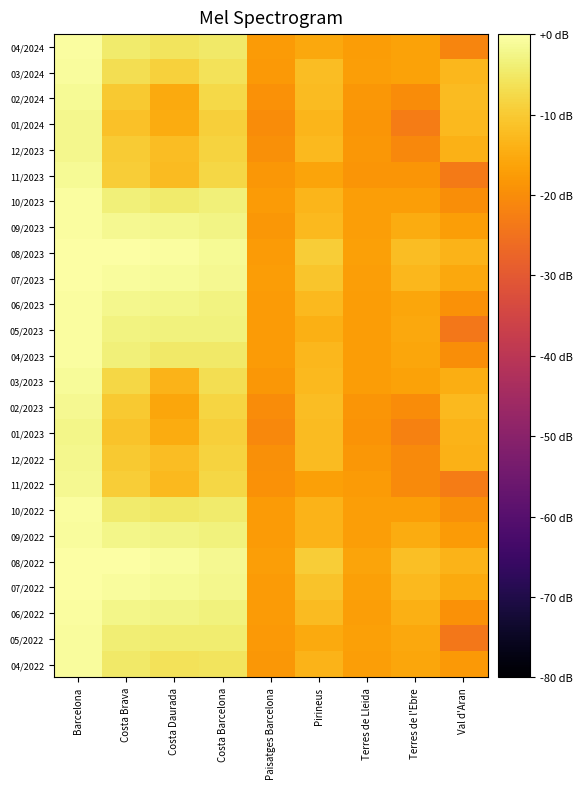

Reading right to left, list all the values displayed in this chart.

04/2024: Val d'Aran=-21.4	Terres de l'Ebre=-16.4	Terres de Lleida=-17.3	Pirineus=-15.3	Paisatges Barcelona=-17.5	Costa Barcelona=-5.0	Costa Daurada=-5.7	Costa Brava=-4.4	Barcelona=-0.6
03/2024: Val d'Aran=-13.0	Terres de l'Ebre=-16.5	Terres de Lleida=-17.1	Pirineus=-12.1	Paisatges Barcelona=-18.0	Costa Barcelona=-6.1	Costa Daurada=-9.0	Costa Brava=-6.8	Barcelona=-0.8
02/2024: Val d'Aran=-12.3	Terres de l'Ebre=-20.3	Terres de Lleida=-18.3	Pirineus=-12.3	Paisatges Barcelona=-19.1	Costa Barcelona=-7.6	Costa Daurada=-15.1	Costa Brava=-10.3	Barcelona=-1.5
01/2024: Val d'Aran=-12.5	Terres de l'Ebre=-23.1	Terres de Lleida=-18.7	Pirineus=-13.2	Paisatges Barcelona=-20.2	Costa Barcelona=-9.2	Costa Daurada=-15.0	Costa Brava=-11.5	Barcelona=-2.1
12/2023: Val d'Aran=-14.0	Terres de l'Ebre=-20.7	Terres de Lleida=-18.4	Pirineus=-12.5	Paisatges Barcelona=-19.4	Costa Barcelona=-8.6	Costa Daurada=-11.9	Costa Brava=-9.7	Barcelona=-1.9
11/2023: Val d'Aran=-23.1	Terres de l'Ebre=-18.5	Terres de Lleida=-18.5	Pirineus=-16.1	Paisatges Barcelona=-18.3	Costa Barcelona=-7.8	Costa Daurada=-12.3	Costa Brava=-9.5	Barcelona=-1.3
10/2023: Val d'Aran=-19.9	Terres de l'Ebre=-17.2	Terres de Lleida=-17.0	Pirineus=-13.4	Paisatges Barcelona=-17.8	Costa Barcelona=-3.6	Costa Daurada=-4.7	Costa Brava=-3.6	Barcelona=-0.5
09/2023: Val d'Aran=-17.1	Terres de l'Ebre=-14.8	Terres de Lleida=-17.1	Pirineus=-12.6	Paisatges Barcelona=-18.2	Costa Barcelona=-2.6	Costa Daurada=-2.1	Costa Brava=-1.8	Barcelona=-0.5
08/2023: Val d'Aran=-13.7	Terres de l'Ebre=-12.0	Terres de Lleida=-16.6	Pirineus=-9.5	Paisatges Barcelona=-17.8	Costa Barcelona=-1.5	Costa Daurada=-0.6	Costa Brava=-0.2	Barcelona=0.0
07/2023: Val d'Aran=-15.3	Terres de l'Ebre=-13.0	Terres de Lleida=-16.9	Pirineus=-10.9	Paisatges Barcelona=-17.5	Costa Barcelona=-1.9	Costa Daurada=-1.0	Costa Brava=-0.7	Barcelona=-0.1
06/2023: Val d'Aran=-19.1	Terres de l'Ebre=-15.8	Terres de Lleida=-17.4	Pirineus=-12.6	Paisatges Barcelona=-17.5	Costa Barcelona=-2.9	Costa Daurada=-2.4	Costa Brava=-2.1	Barcelona=-0.6
05/2023: Val d'Aran=-23.8	Terres de l'Ebre=-15.3	Terres de Lleida=-17.4	Pirineus=-14.1	Paisatges Barcelona=-17.6	Costa Barcelona=-3.4	Costa Daurada=-3.4	Costa Brava=-3.0	Barcelona=-0.4
04/2023: Val d'Aran=-19.7	Terres de l'Ebre=-15.9	Terres de Lleida=-17.2	Pirineus=-13.1	Paisatges Barcelona=-17.6	Costa Barcelona=-4.8	Costa Daurada=-4.9	Costa Brava=-3.7	Barcelona=-0.5
03/2023: Val d'Aran=-14.4	Terres de l'Ebre=-16.5	Terres de Lleida=-17.4	Pirineus=-12.6	Paisatges Barcelona=-18.3	Costa Barcelona=-6.9	Costa Daurada=-13.5	Costa Brava=-8.1	Barcelona=-1.1
02/2023: Val d'Aran=-12.5	Terres de l'Ebre=-20.2	Terres de Lleida=-18.6	Pirineus=-11.9	Paisatges Barcelona=-20.1	Costa Barcelona=-8.2	Costa Daurada=-15.9	Costa Brava=-10.2	Barcelona=-1.7
01/2023: Val d'Aran=-13.6	Terres de l'Ebre=-22.0	Terres de Lleida=-18.9	Pirineus=-12.3	Paisatges Barcelona=-20.8	Costa Barcelona=-9.2	Costa Daurada=-15.0	Costa Brava=-11.1	Barcelona=-2.2
12/2022: Val d'Aran=-13.9	Terres de l'Ebre=-20.6	Terres de Lleida=-18.4	Pirineus=-12.2	Paisatges Barcelona=-19.4	Costa Barcelona=-8.7	Costa Daurada=-11.9	Costa Brava=-10.2	Barcelona=-2.2
11/2022: Val d'Aran=-23.0	Terres de l'Ebre=-20.4	Terres de Lleida=-17.8	Pirineus=-16.8	Paisatges Barcelona=-19.1	Costa Barcelona=-8.1	Costa Daurada=-12.8	Costa Brava=-9.6	Barcelona=-1.6
10/2022: Val d'Aran=-19.5	Terres de l'Ebre=-17.0	Terres de Lleida=-17.0	Pirineus=-13.7	Paisatges Barcelona=-17.8	Costa Barcelona=-4.6	Costa Daurada=-5.2	Costa Brava=-4.5	Barcelona=-0.5
09/2022: Val d'Aran=-17.6	Terres de l'Ebre=-14.8	Terres de Lleida=-17.1	Pirineus=-13.5	Paisatges Barcelona=-17.7	Costa Barcelona=-3.3	Costa Daurada=-2.6	Costa Brava=-2.4	Barcelona=-0.8
08/2022: Val d'Aran=-13.7	Terres de l'Ebre=-11.7	Terres de Lleida=-16.2	Pirineus=-9.5	Paisatges Barcelona=-17.2	Costa Barcelona=-1.6	Costa Daurada=-0.6	Costa Brava=-0.2	Barcelona=-0.2
07/2022: Val d'Aran=-15.2	Terres de l'Ebre=-12.8	Terres de Lleida=-16.7	Pirineus=-11.2	Paisatges Barcelona=-17.5	Costa Barcelona=-2.1	Costa Daurada=-1.3	Costa Brava=-0.7	Barcelona=-0.2
06/2022: Val d'Aran=-19.1	Terres de l'Ebre=-14.1	Terres de Lleida=-16.9	Pirineus=-12.4	Paisatges Barcelona=-17.8	Costa Barcelona=-3.2	Costa Daurada=-2.7	Costa Brava=-2.4	Barcelona=-0.5
05/2022: Val d'Aran=-24.0	Terres de l'Ebre=-15.6	Terres de Lleida=-16.7	Pirineus=-15.1	Paisatges Barcelona=-18.0	Costa Barcelona=-4.2	Costa Daurada=-4.3	Costa Brava=-3.9	Barcelona=-0.7
04/2022: Val d'Aran=-18.1	Terres de l'Ebre=-15.7	Terres de Lleida=-17.1	Pirineus=-13.5	Paisatges Barcelona=-18.3	Costa Barcelona=-5.8	Costa Daurada=-6.2	Costa Brava=-4.8	Barcelona=-0.9